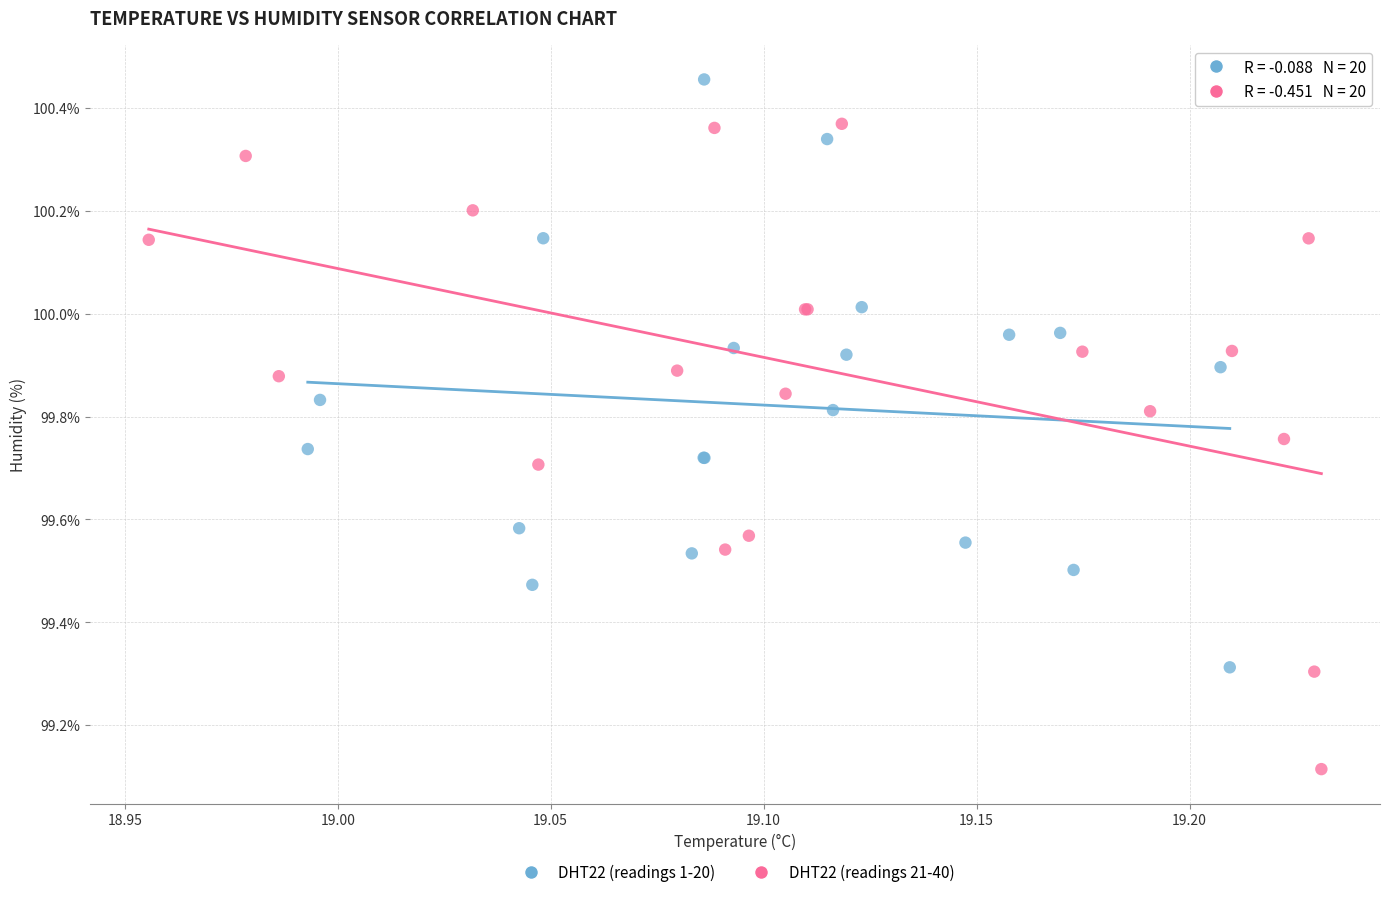

Which series reaches the minimum Y coordinate?

DHT22 (readings 21-40)